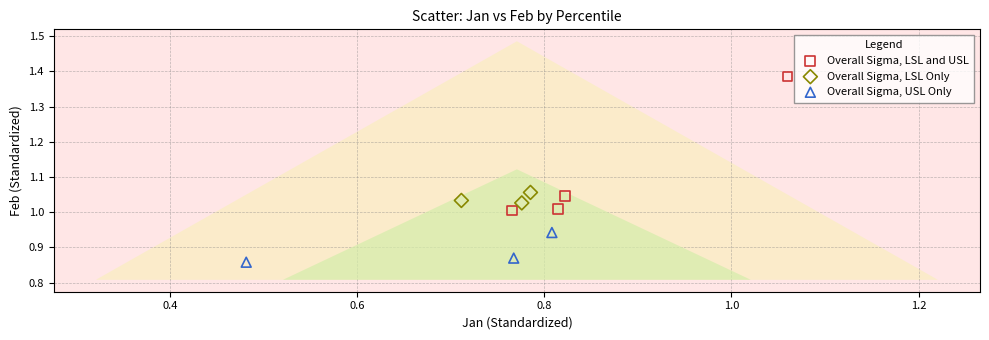

Which series contains the highest Y value?

Overall Sigma, LSL and USL